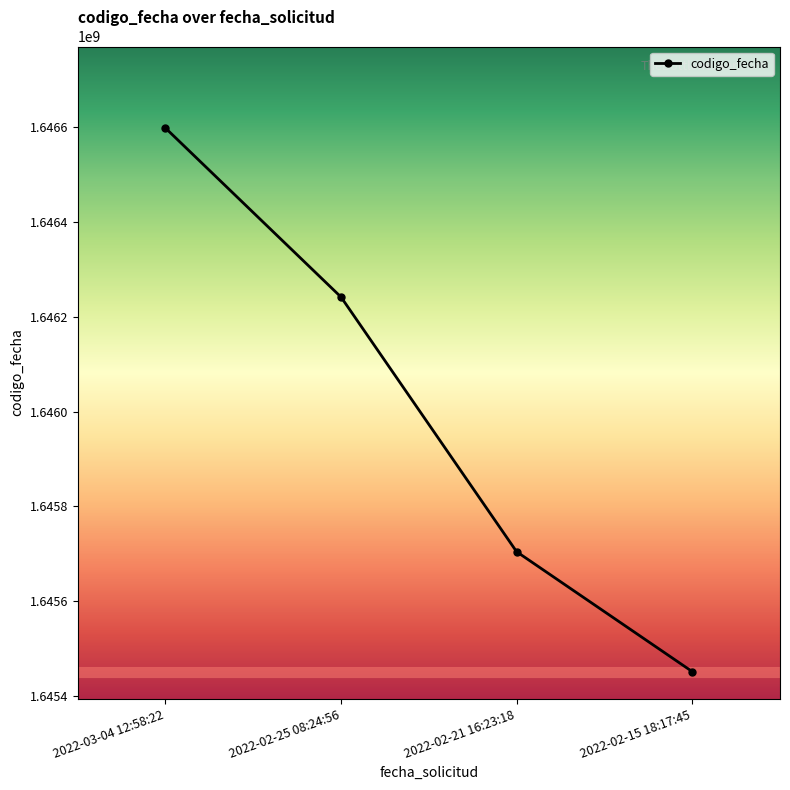

What position from the right is 2022-03-04 12:58:22?

4